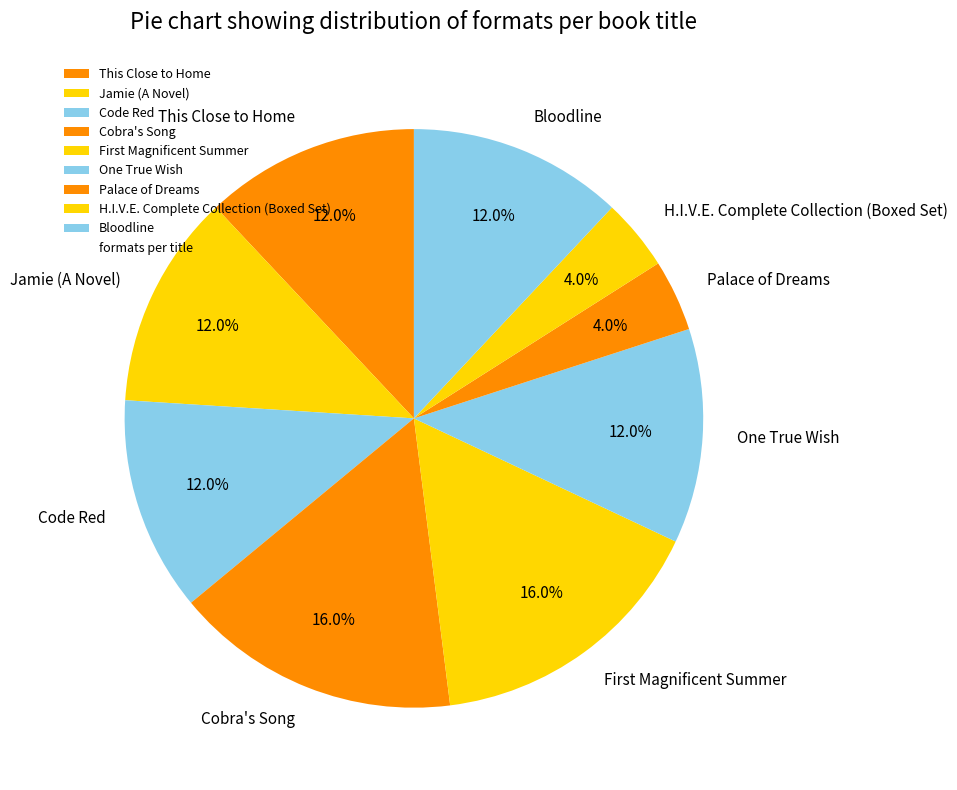

To the nearest percent, what is the difference between the largest and smallest slice percentages?

12%